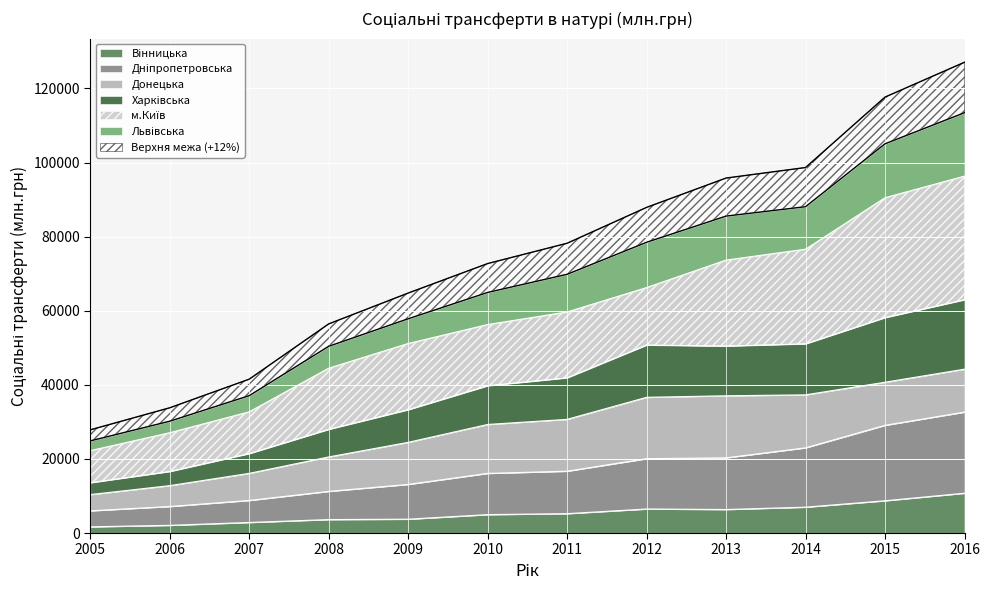

What is the total value across all series at 2014?

98647.4